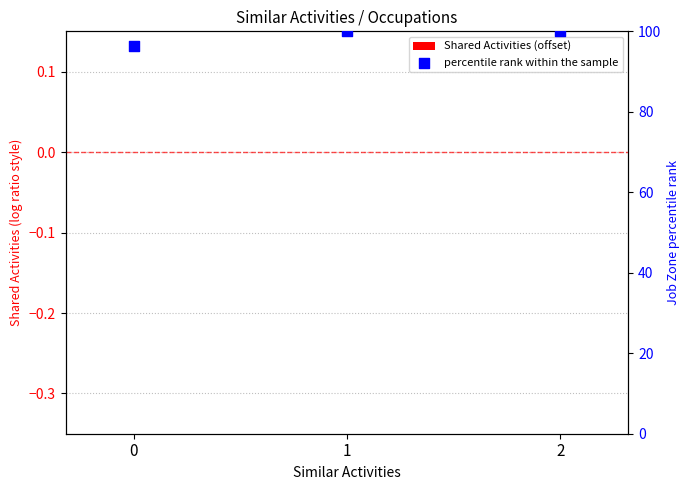

Which series has the largest Y range (max minus min)?

percentile rank within the sample